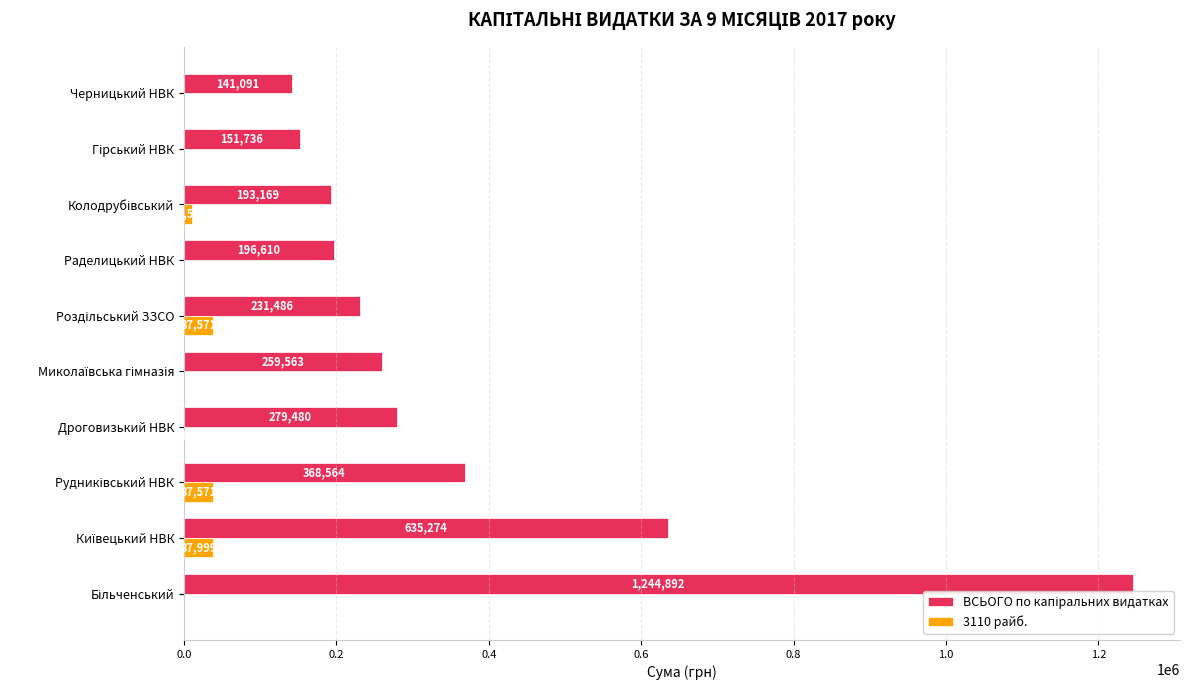

What is the total value across all series at Черницький НВК?

141091.0